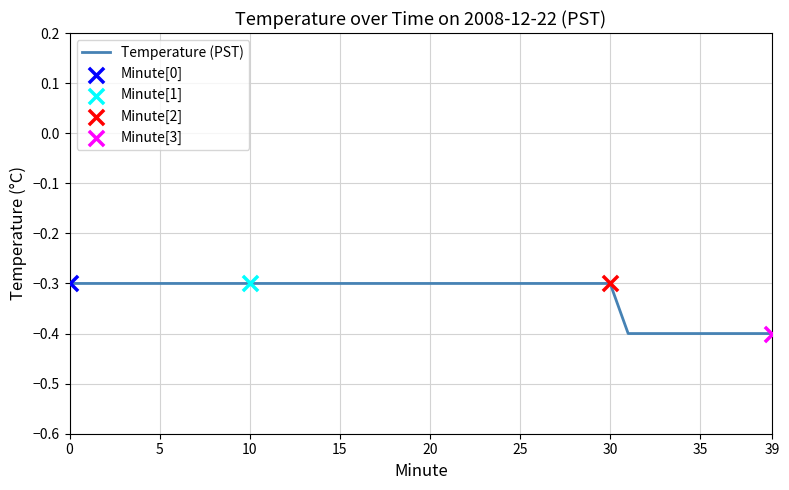

What is the greatest value displayed?

-0.3